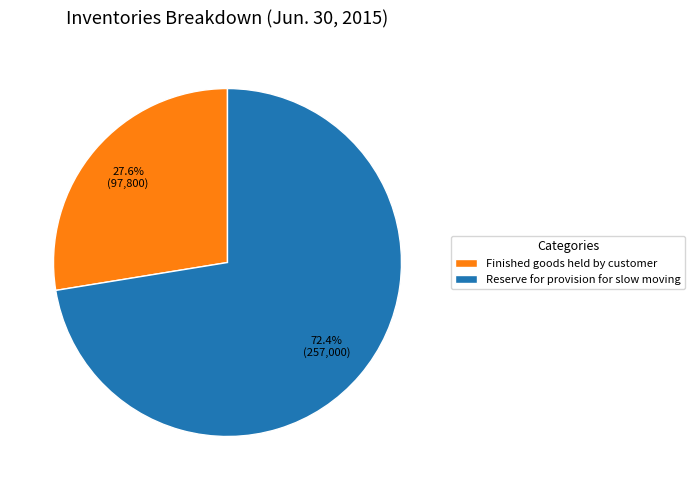

How many segments does this pie chart have?

2